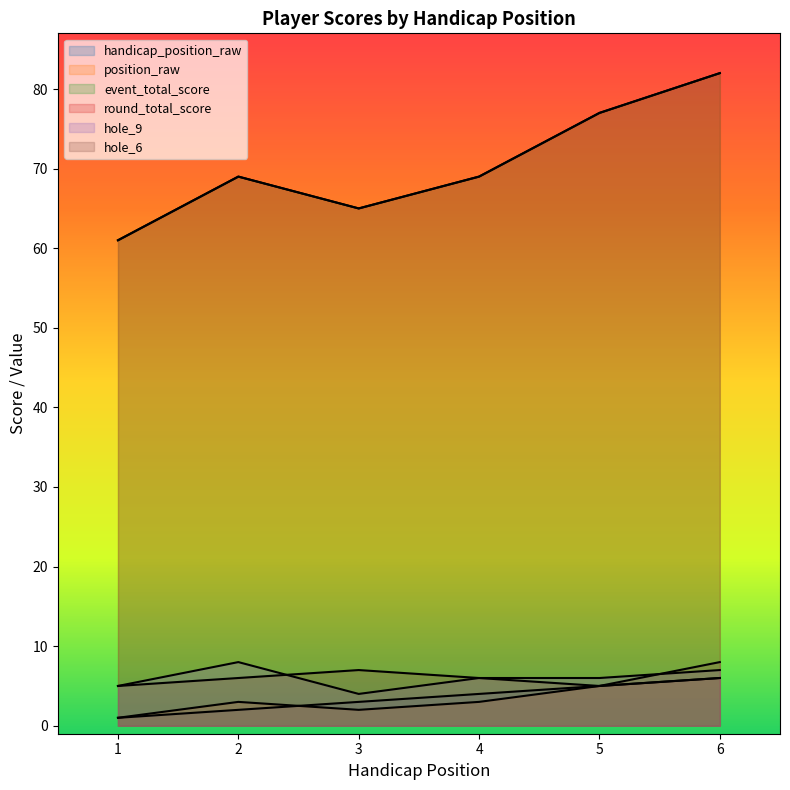

At which label does position_raw first exceed 3?

5